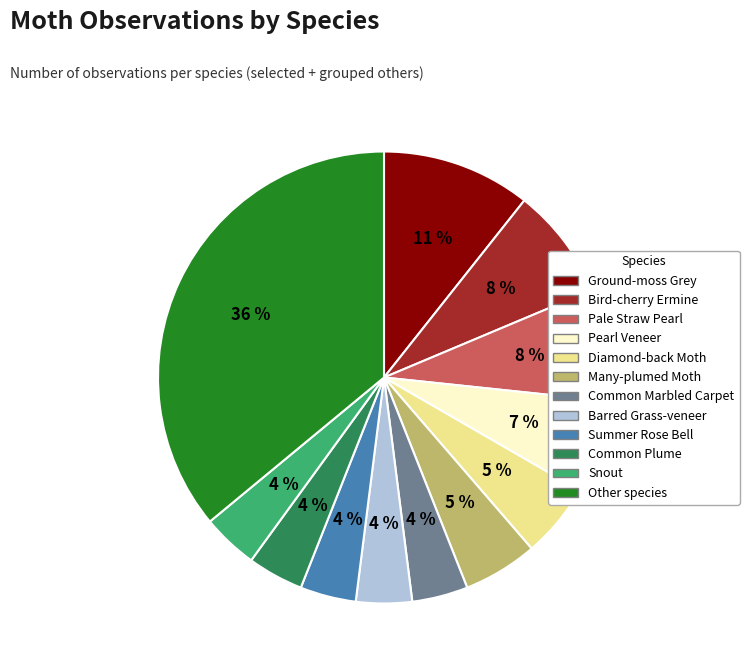

What percentage is the Diamond-back Moth slice, to the nearest percent?

5%